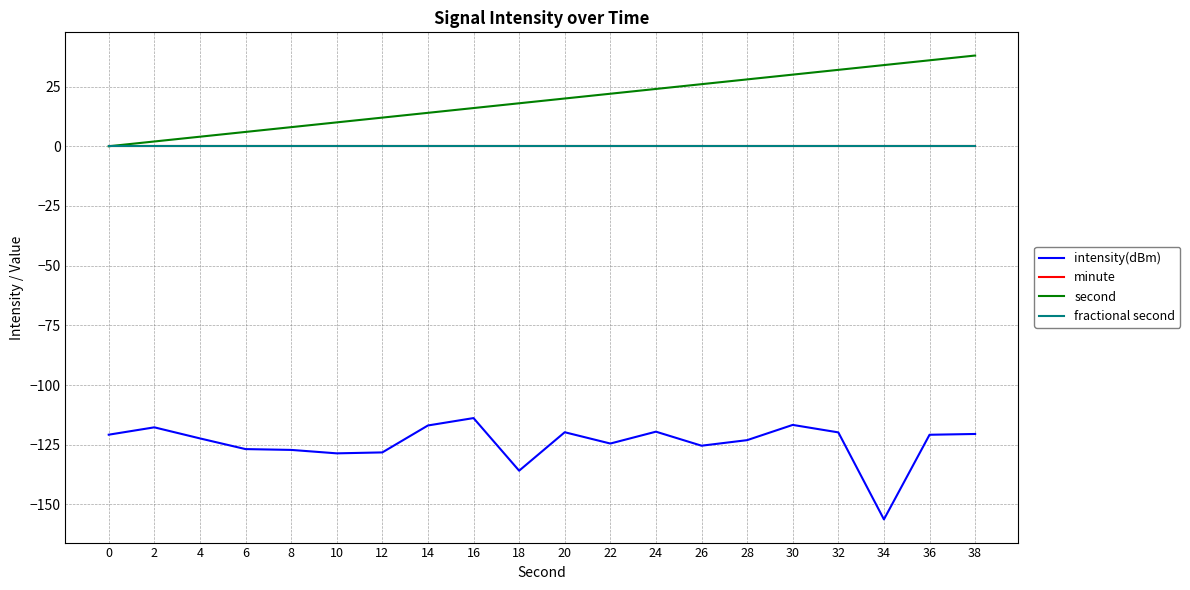

Reading left to right, extract all data points from this chart.

intensity(dBm): -120.8	-117.7	-122.4	-126.8	-127.2	-128.6	-128.2	-116.9	-113.8	-135.9	-119.8	-124.5	-119.5	-125.4	-123.1	-116.7	-119.8	-156.3	-120.8	-120.5
minute: 0.0	0.0	0.0	0.0	0.0	0.0	0.0	0.0	0.0	0.0	0.0	0.0	0.0	0.0	0.0	0.0	0.0	0.0	0.0	0.0
second: 0.0	2.0	4.0	6.0	8.0	10.0	12.0	14.0	16.0	18.0	20.0	22.0	24.0	26.0	28.0	30.0	32.0	34.0	36.0	38.0
fractional second: 0.0	0.0	0.0	0.0	0.0	0.0	0.0	0.0	0.0	0.0	0.0	0.0	0.0	0.0	0.0	0.0	0.0	0.0	0.0	0.0